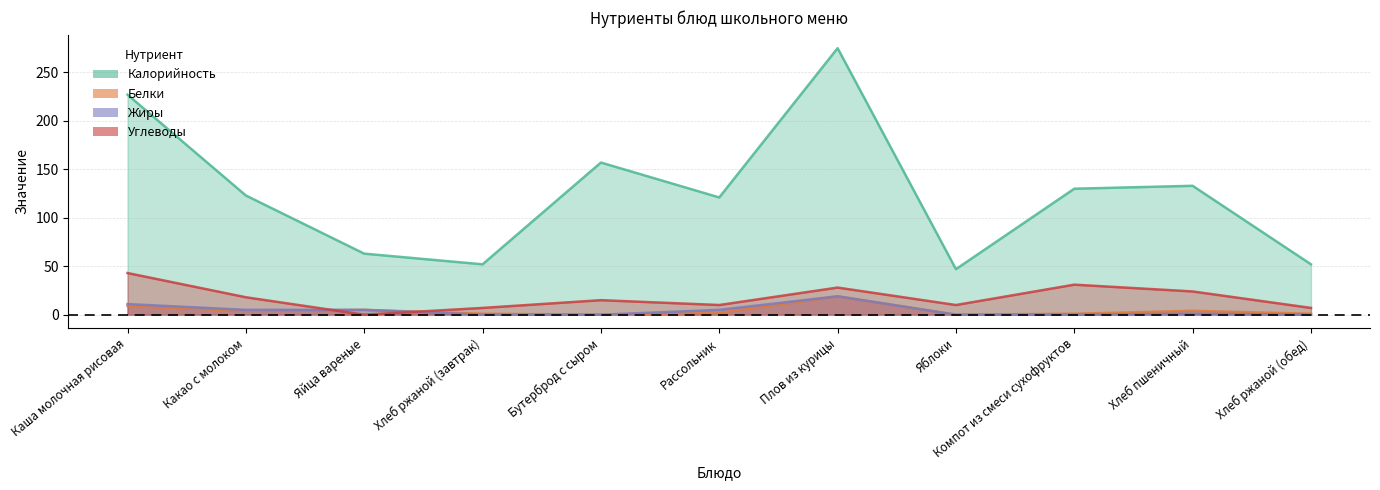

The Углеводы series shows 59 at Каша молочная рисовая. True or false?

False